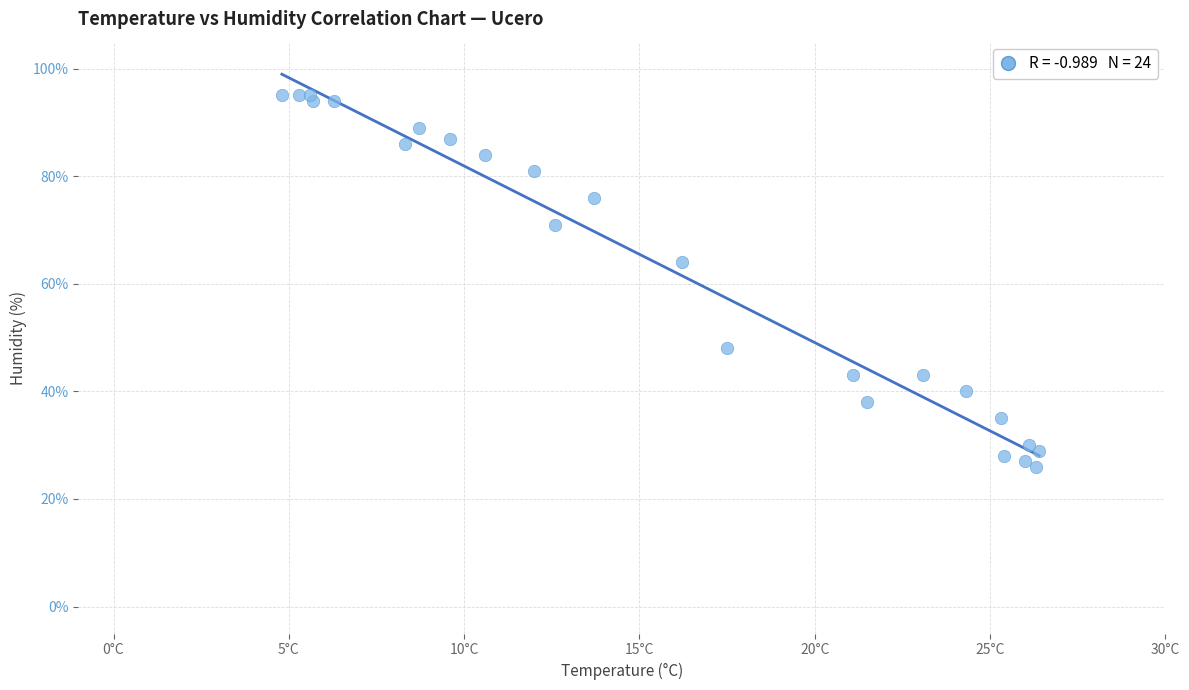

What Y value in the scatter plot is closest to 60?

64